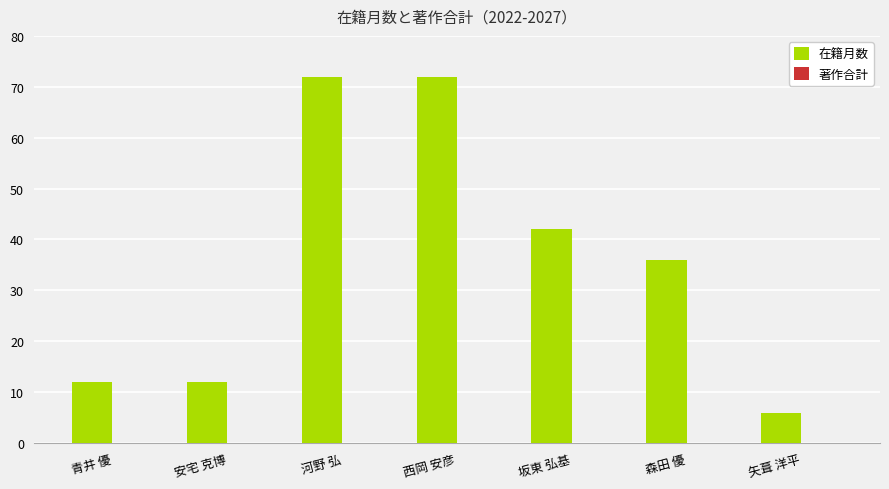

Which has a higher value, 青井 優 or 河野 弘?

河野 弘